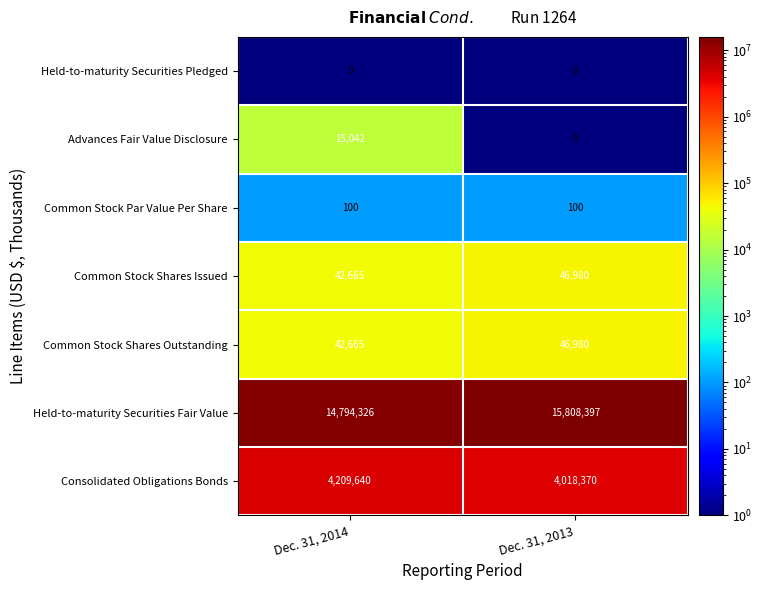

Reading left to right, what are all the values shown in this chart?

Held-to-maturity Securities Pledged: Dec. 31, 2014=0	Dec. 31, 2013=0
Advances Fair Value Disclosure: Dec. 31, 2014=15042	Dec. 31, 2013=0
Common Stock Par Value Per Share: Dec. 31, 2014=100	Dec. 31, 2013=100
Common Stock Shares Issued: Dec. 31, 2014=42665	Dec. 31, 2013=46980
Common Stock Shares Outstanding: Dec. 31, 2014=42665	Dec. 31, 2013=46980
Held-to-maturity Securities Fair Value: Dec. 31, 2014=14794326	Dec. 31, 2013=15808397
Consolidated Obligations Bonds: Dec. 31, 2014=4209640	Dec. 31, 2013=4018370